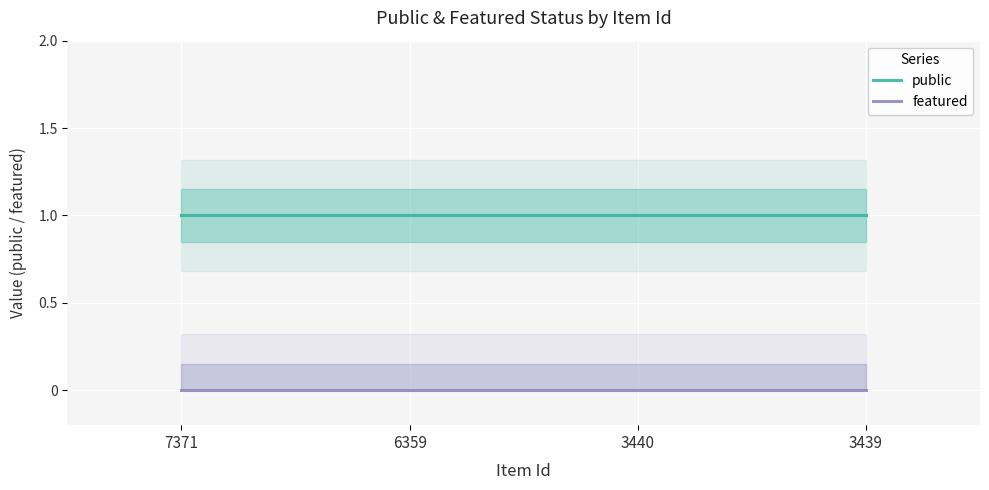

Which series changed the most between 7371 and 3440?

public